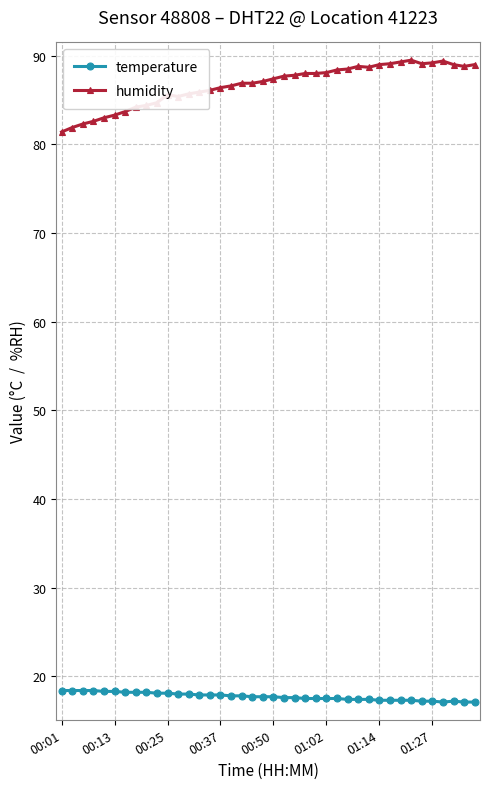

True or false: humidity and temperature intersect in this chart.

False